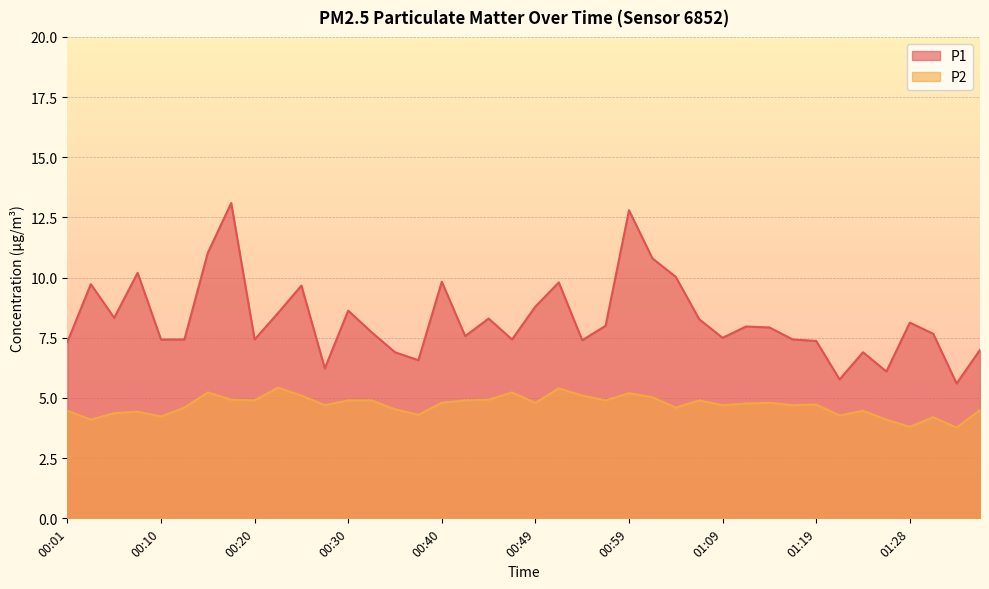

The value of P2 at 00:52 is 5.4. True or false?

True